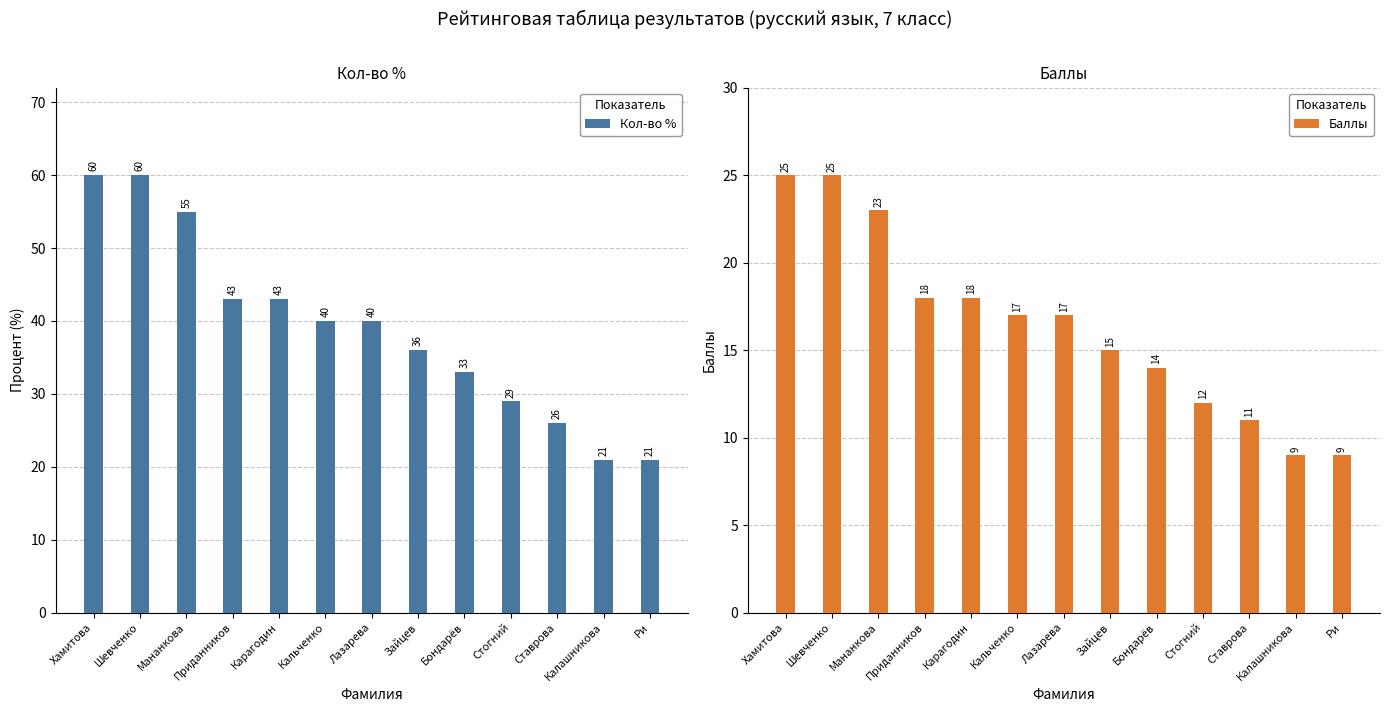

What is the difference between the Кол-во % values at Калашникова and Приданников?

22